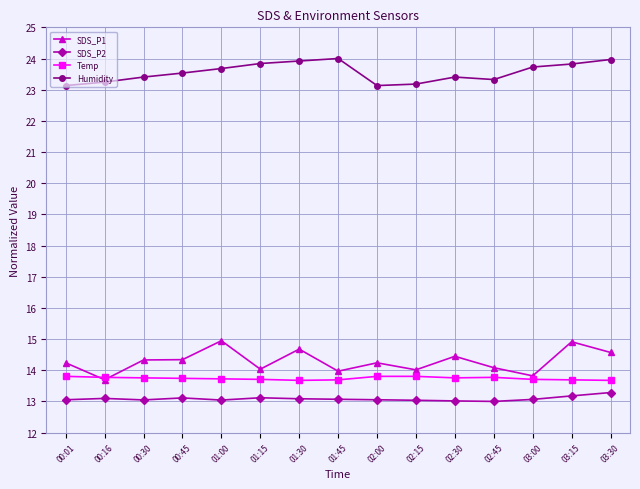

Is it true that Humidity equals 11.3 at 00:30?

False